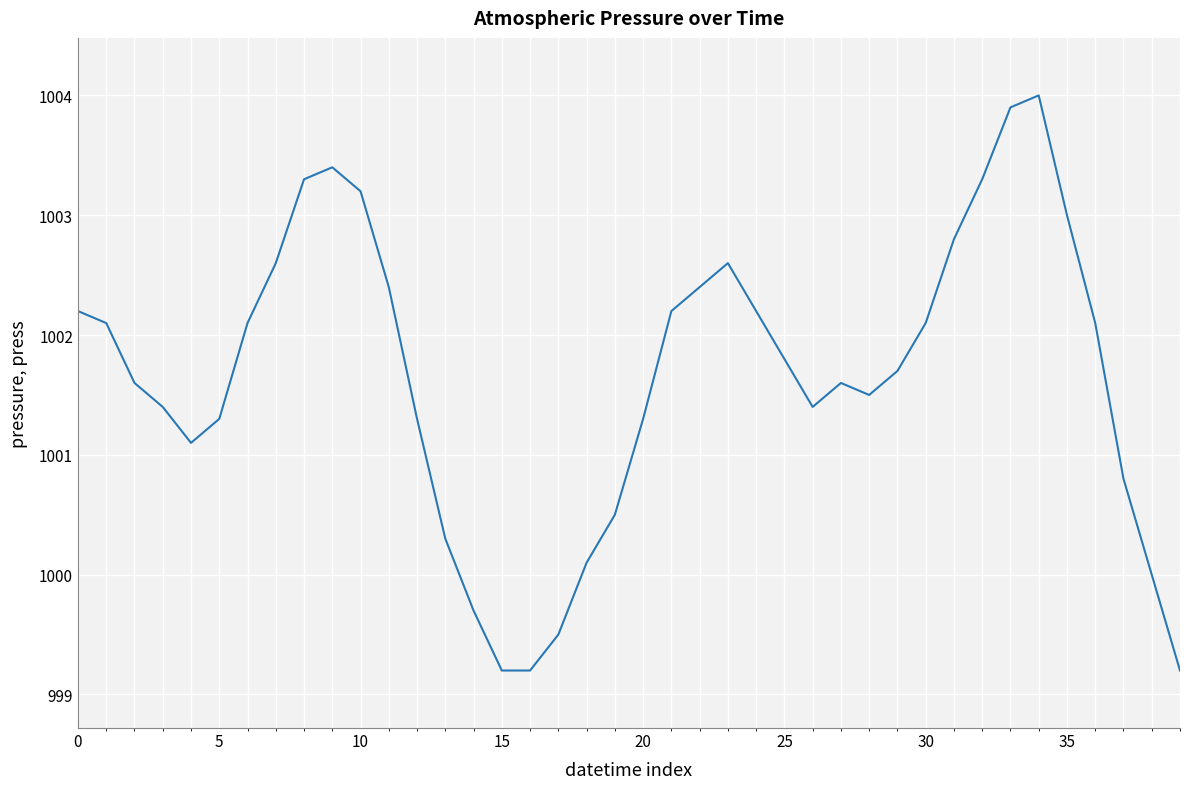

Reading right to left, what are all the values shown in this chart?

999.2	1000.0	1000.8	1002.1	1003.0	1004.0	1003.9	1003.3	1002.8	1002.1	1001.7	1001.5	1001.6	1001.4	1001.8	1002.2	1002.6	1002.4	1002.2	1001.3	1000.5	1000.1	999.5	999.2	999.2	999.7	1000.3	1001.3	1002.4	1003.2	1003.4	1003.3	1002.6	1002.1	1001.3	1001.1	1001.4	1001.6	1002.1	1002.2